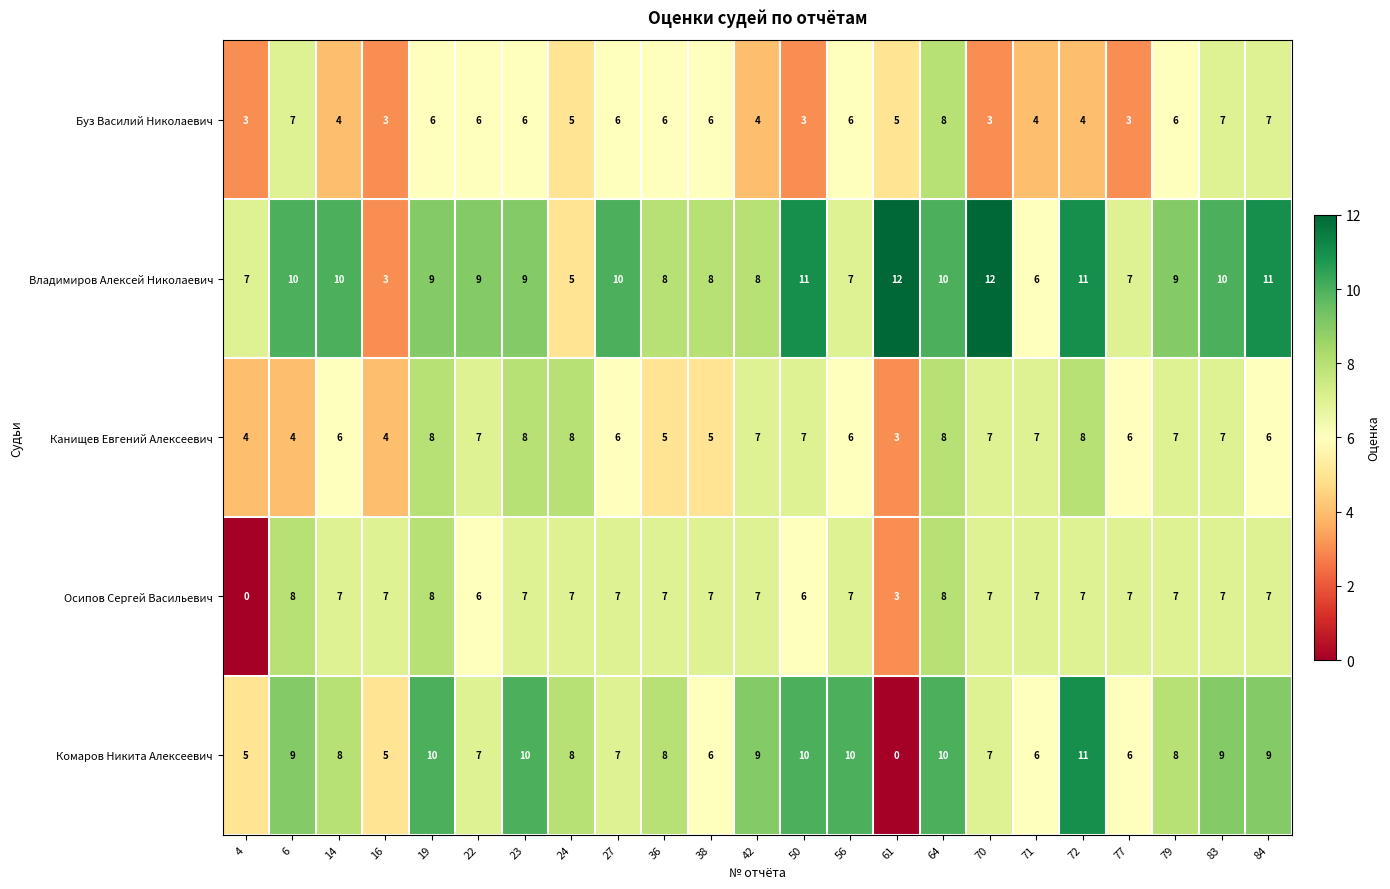

Which series changed the most between 19 and 36?

Канищев Евгений Алексеевич